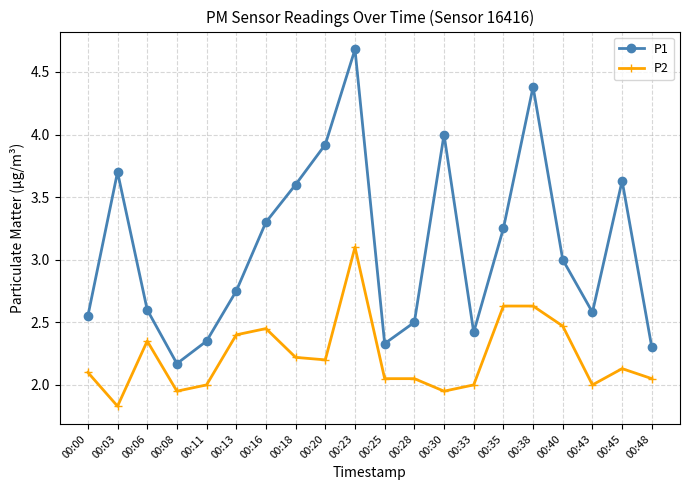

True or false: P1 has a value of 4.0 at 00:30.

True